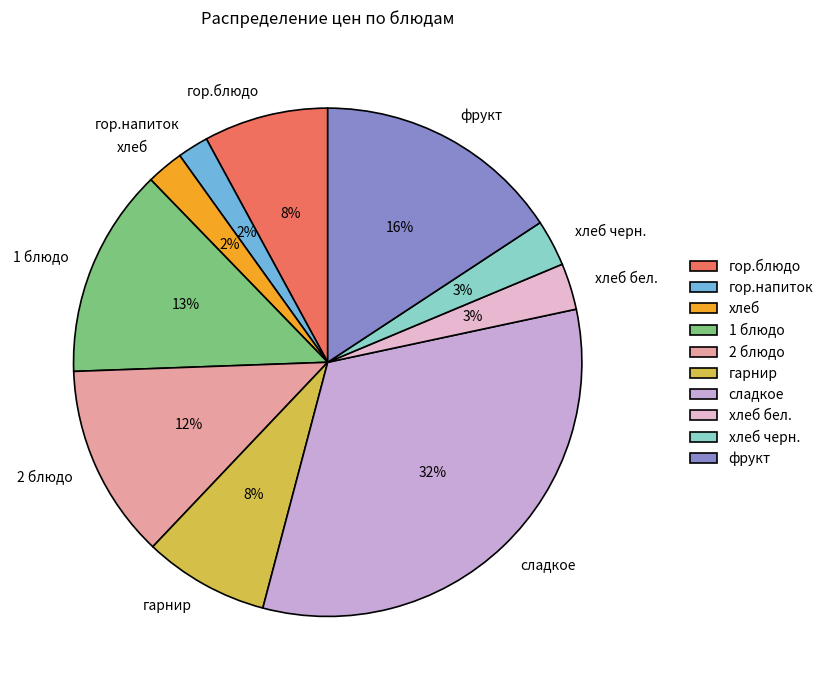

How many slices are in this pie chart?

10